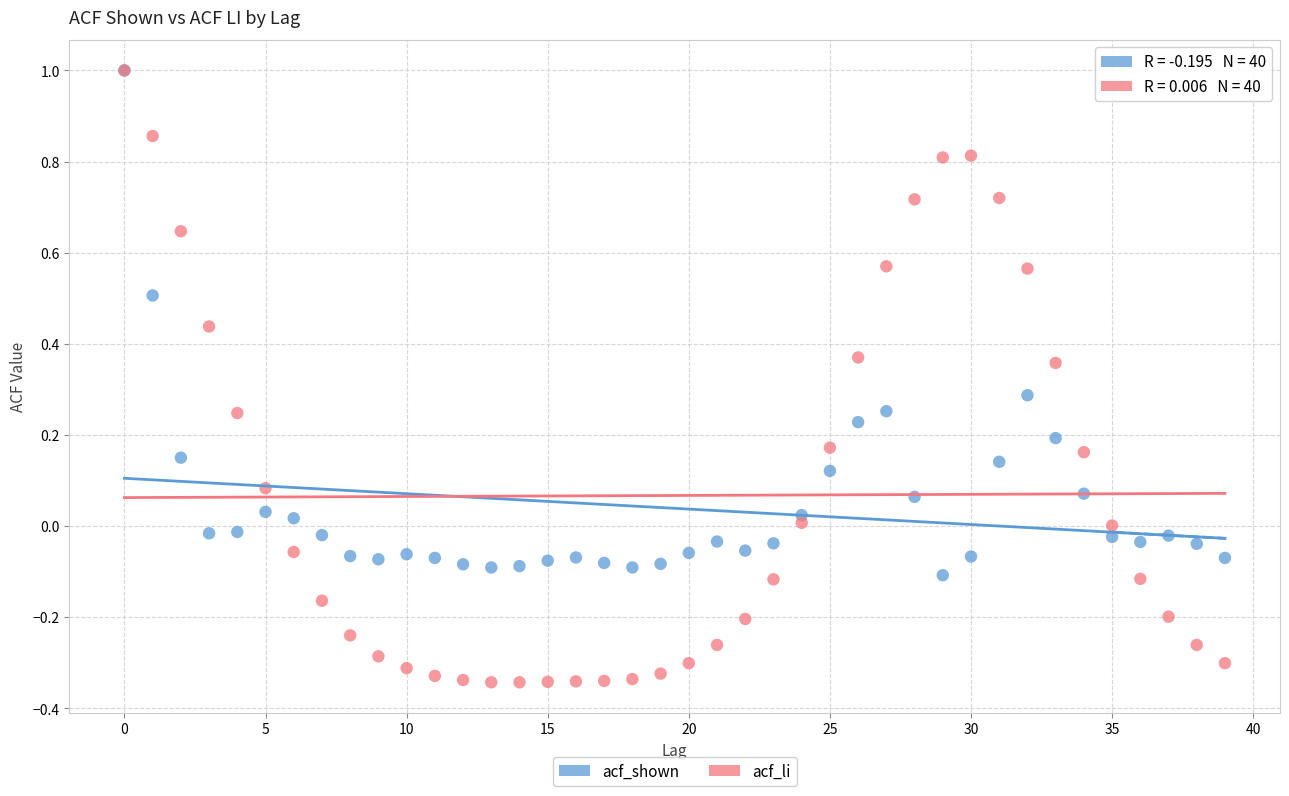

What are all the series names shown in the legend?

acf_shown, acf_li